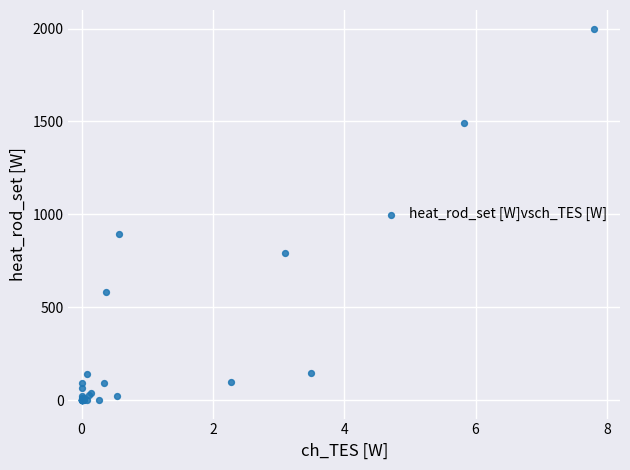

What Y value in the scatter plot is closest to 1000?

896.3